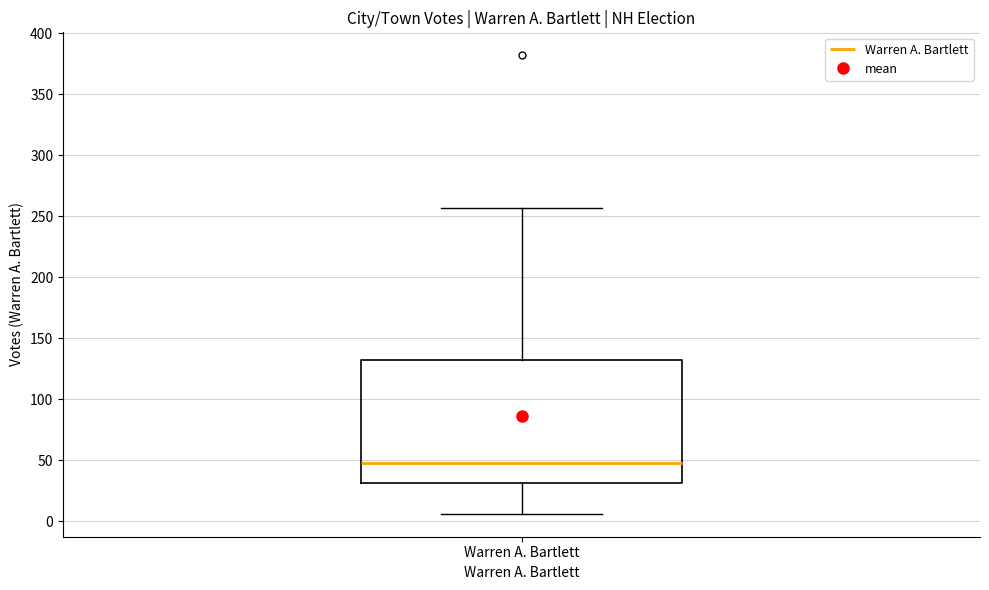

Where does the median line of the box for Warren A. Bartlett sit on the y-axis? The values are not printed on the chart, so give them approximately, as read against the axis.

50